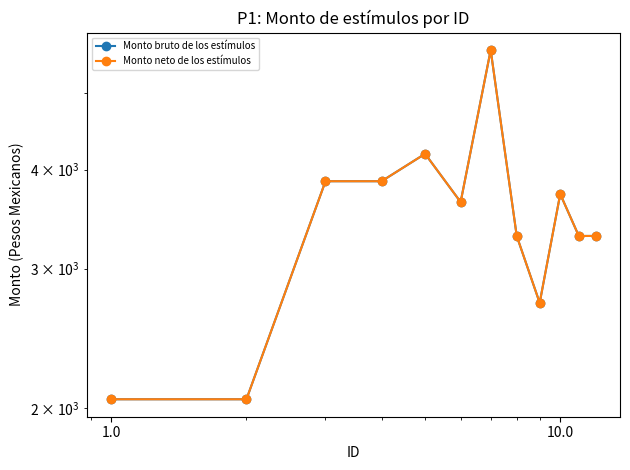

Reading left to right, list all the values displayed in this chart.

Monto bruto de los estímulos: 2053.6	2053.6	3867.6	3867.6	4188.0	3640.6	5659.4	3299.4	2716.9	3726.2	3299.2	3299.4
Monto neto de los estímulos: 2053.6	2053.6	3867.6	3867.6	4188.0	3640.6	5659.4	3299.4	2716.9	3726.2	3299.2	3299.4